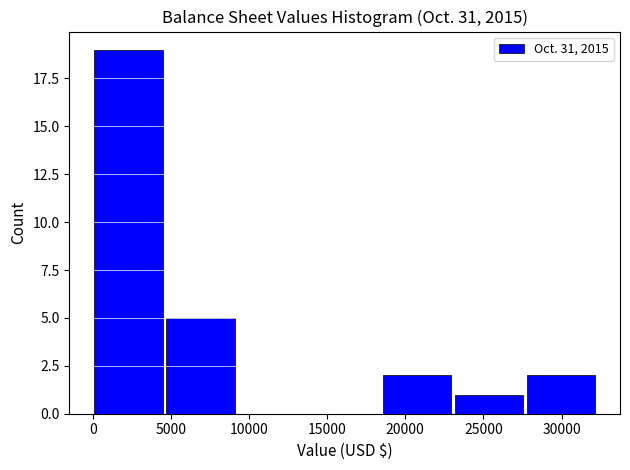

What is the height of the bar covering 4500 to 9000 on the x-axis? Neither the bar edges nor the heights are printed on the chart, so give them approximately, as read against the axes.

5